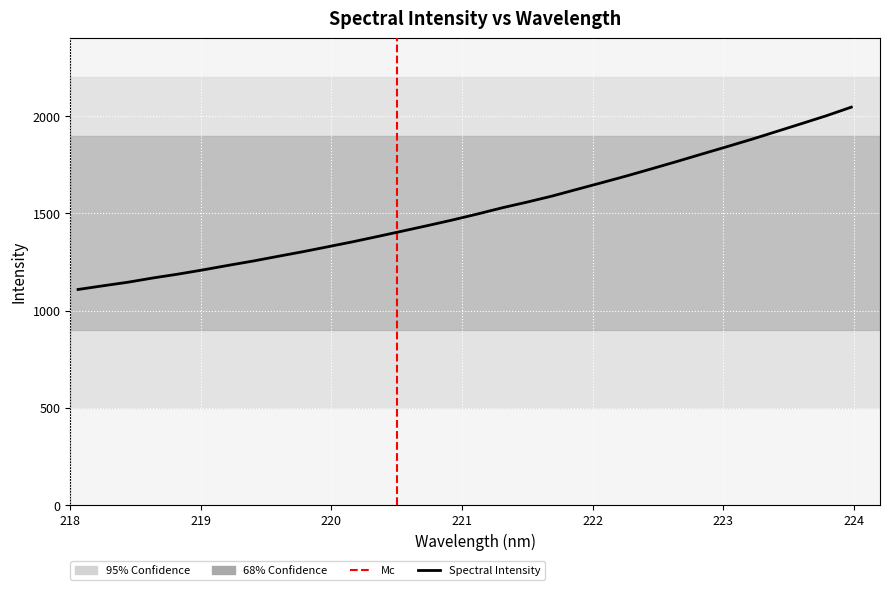

The chart shows a value of 1437.0 at 220.7354. True or false?

True